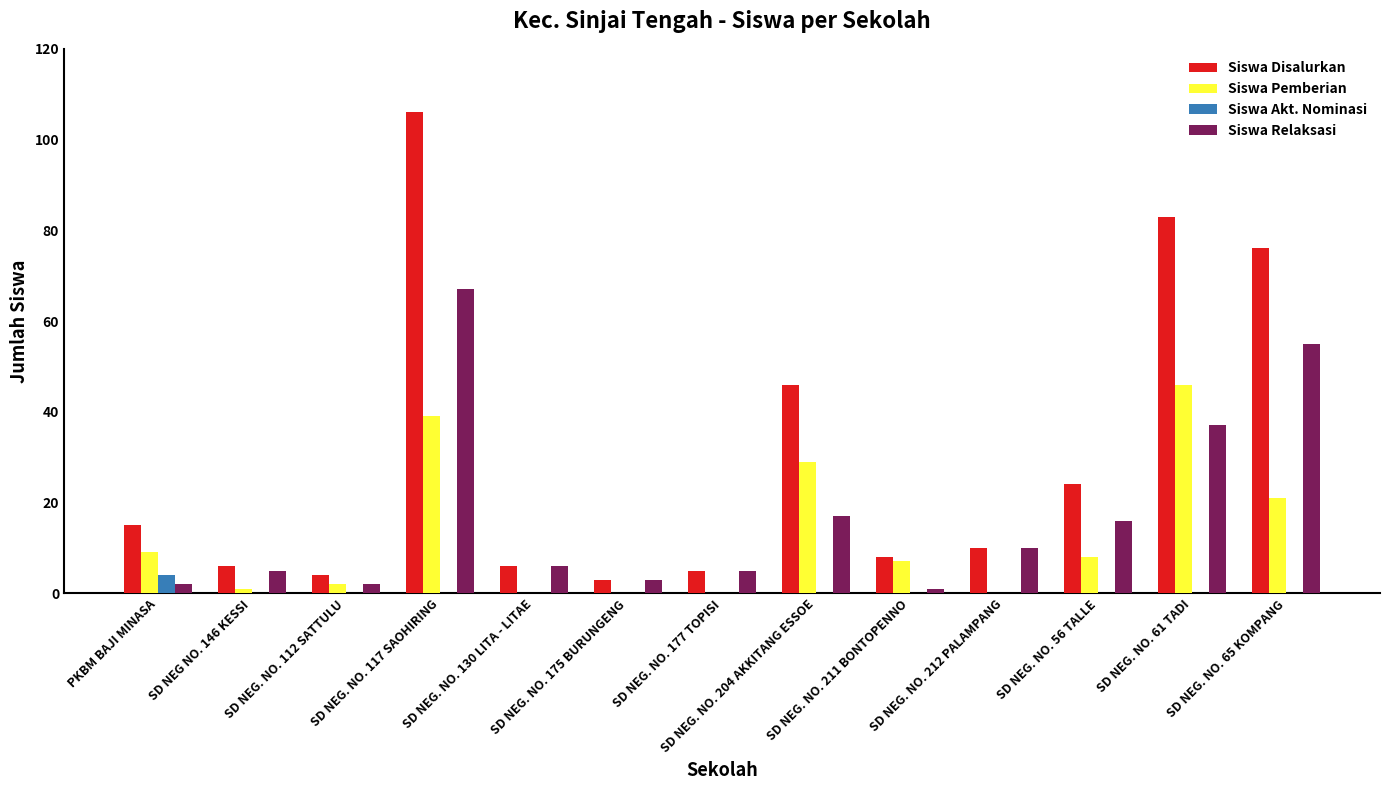

What is the sum of all Siswa Akt. Nominasi values?

4